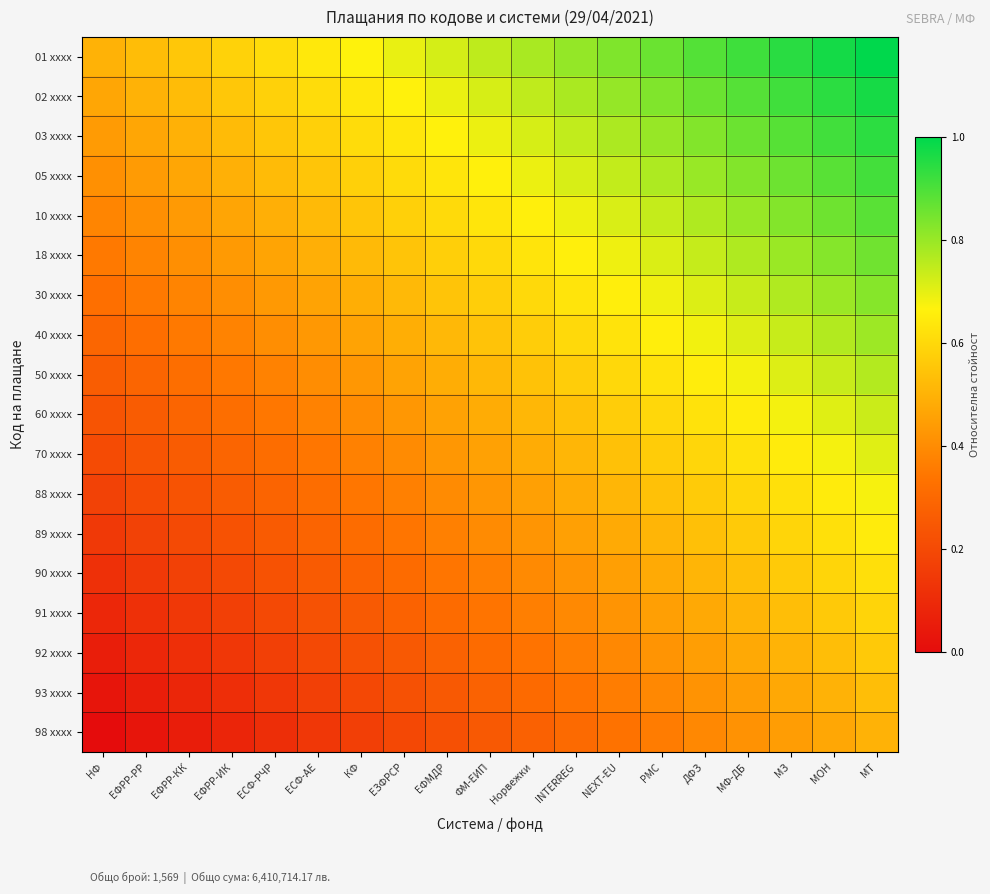

Which series changed the most between NEXT-EU and МФ-ДБ?

01 xxxx